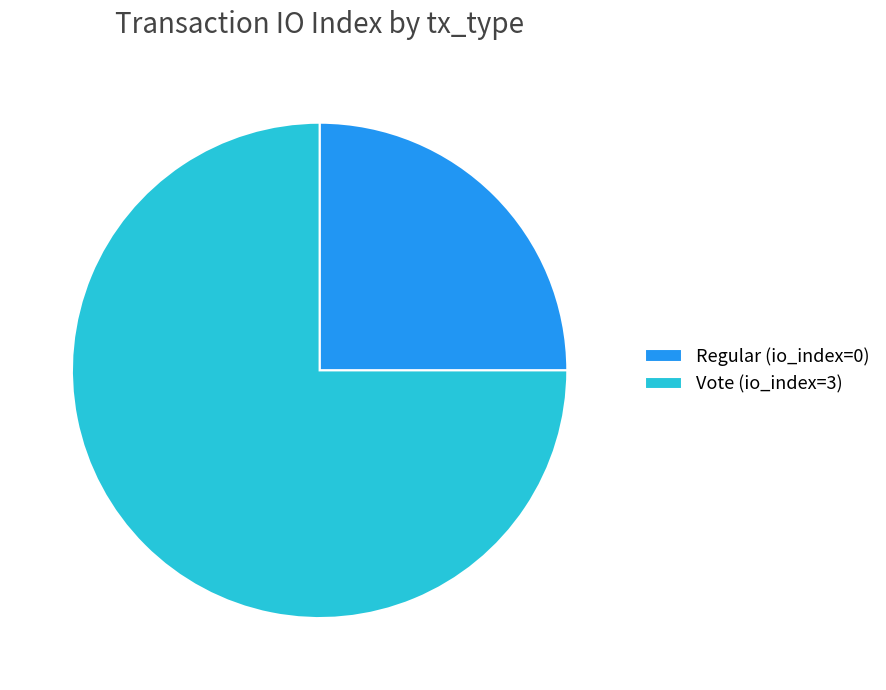

What is the largest slice in the pie chart?

Vote (io_index=3)